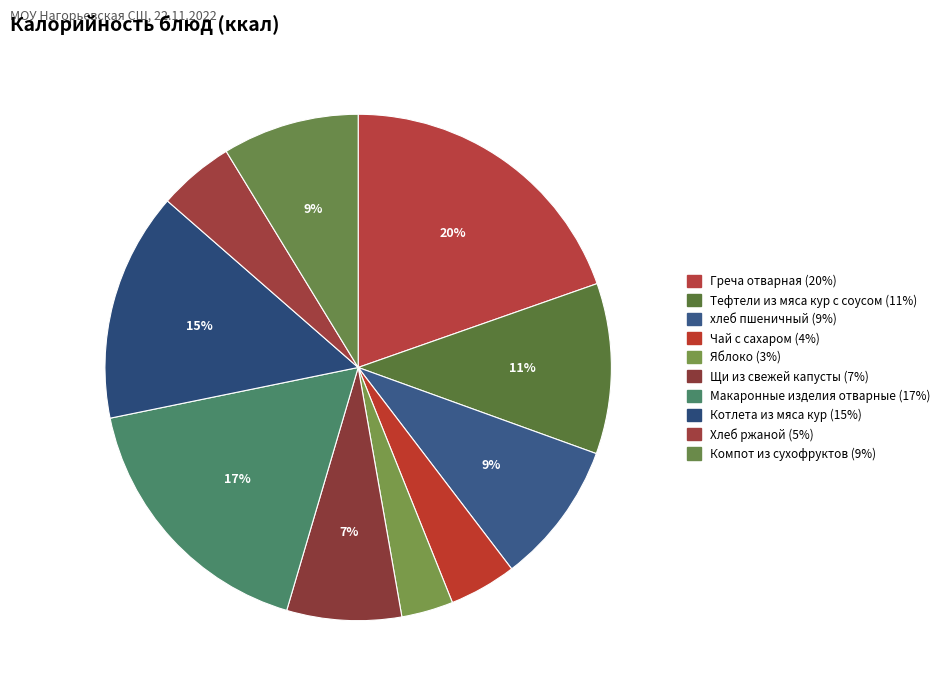

How many slices are in this pie chart?

10